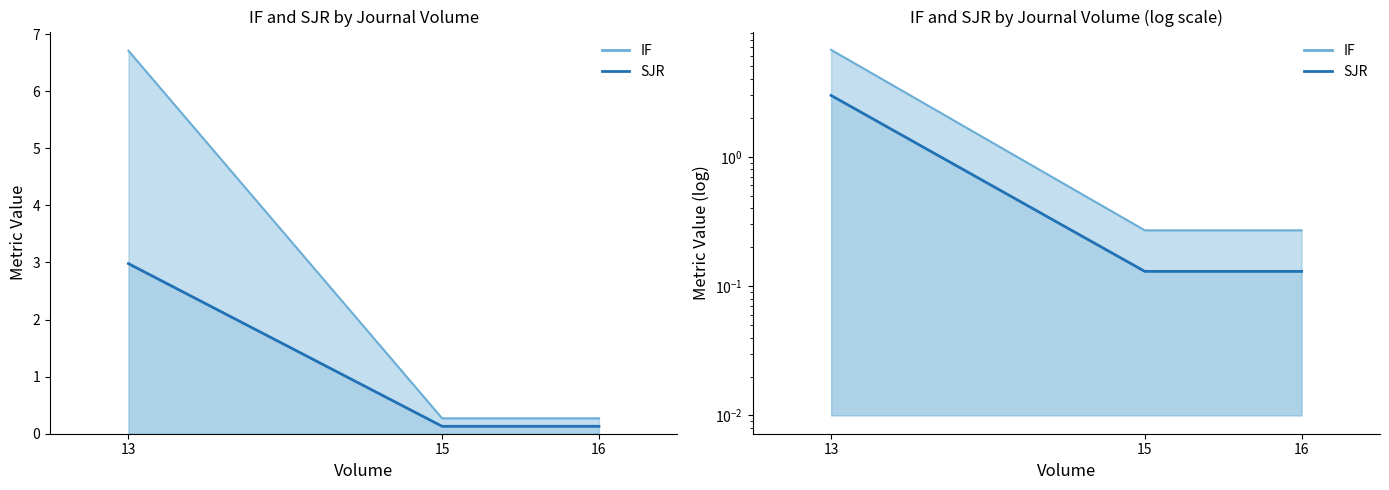

List the labels in order of IF value, smallest first.

15, 16, 13